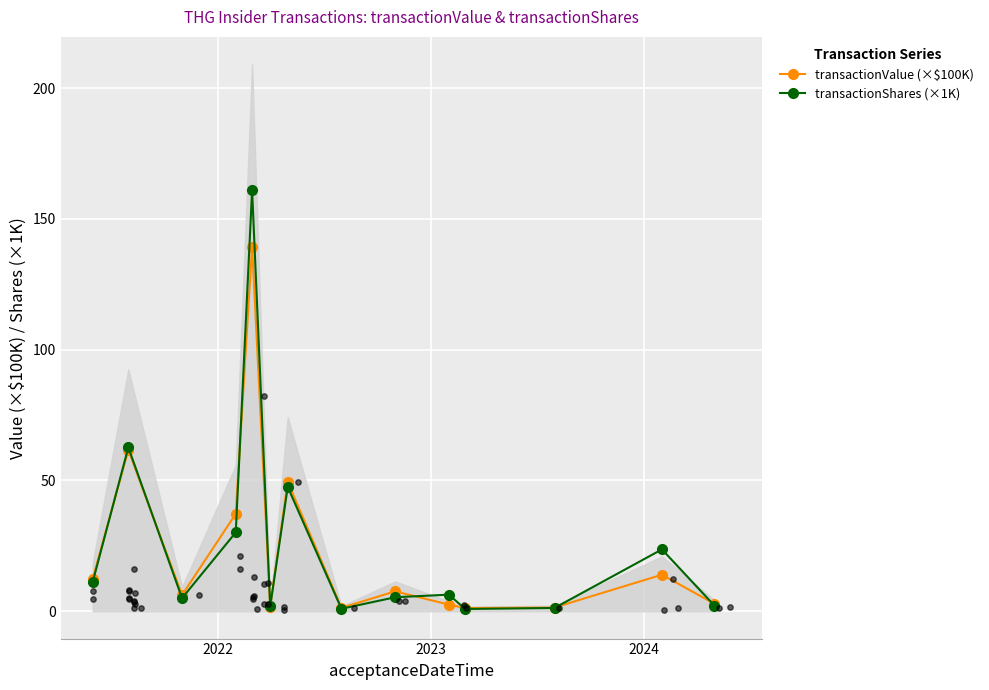

Is the value of transactionShares (×1K) at 6 greater than the value of transactionValue (×$100K) at 2021?

Yes